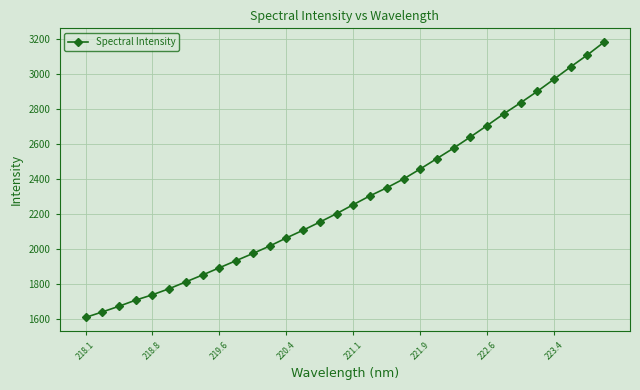

What is the difference between the maximum and minimum values?

1572.4